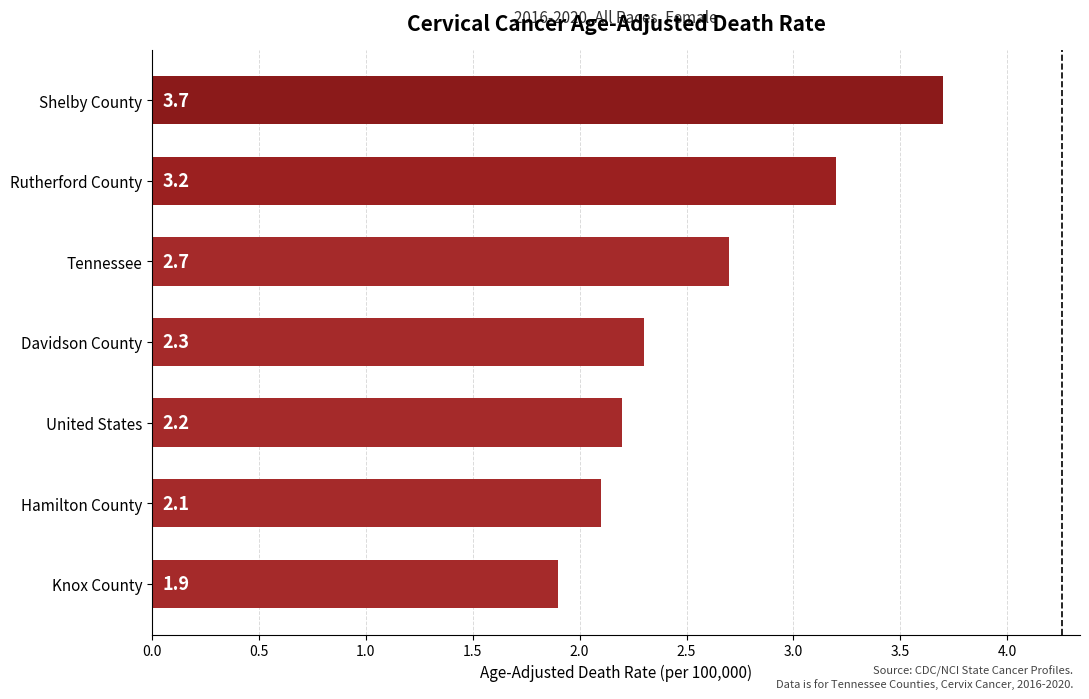

What is the change in value from Shelby County to United States?

-1.5